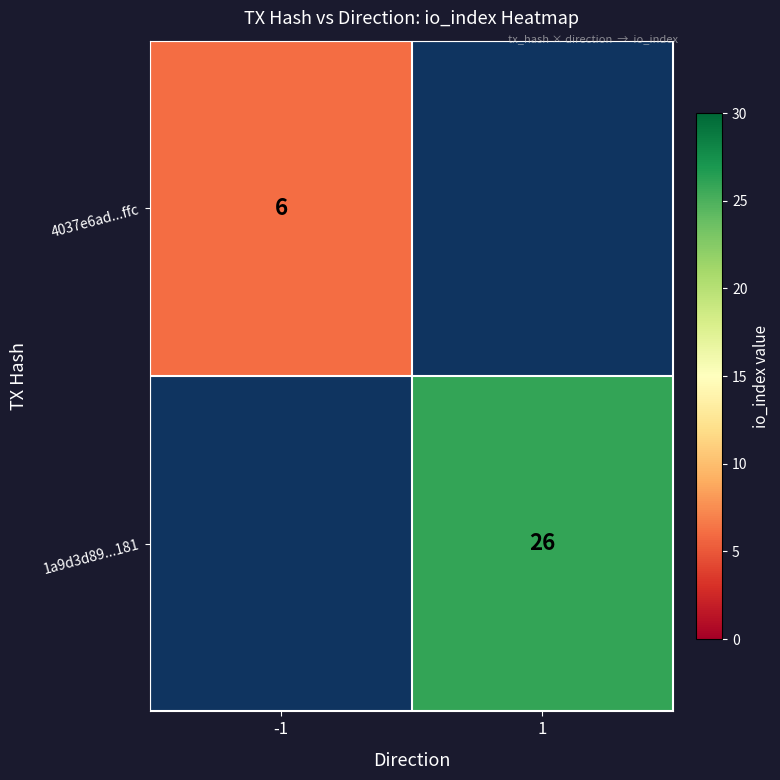

Count the number of categories in the chart.

2